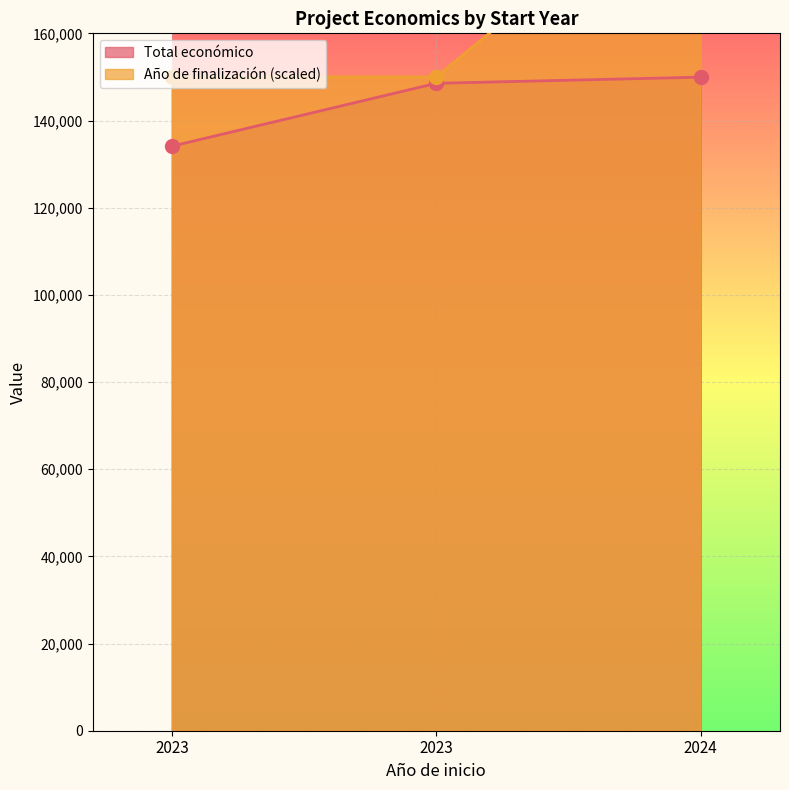

Count the number of categories in the chart.

3